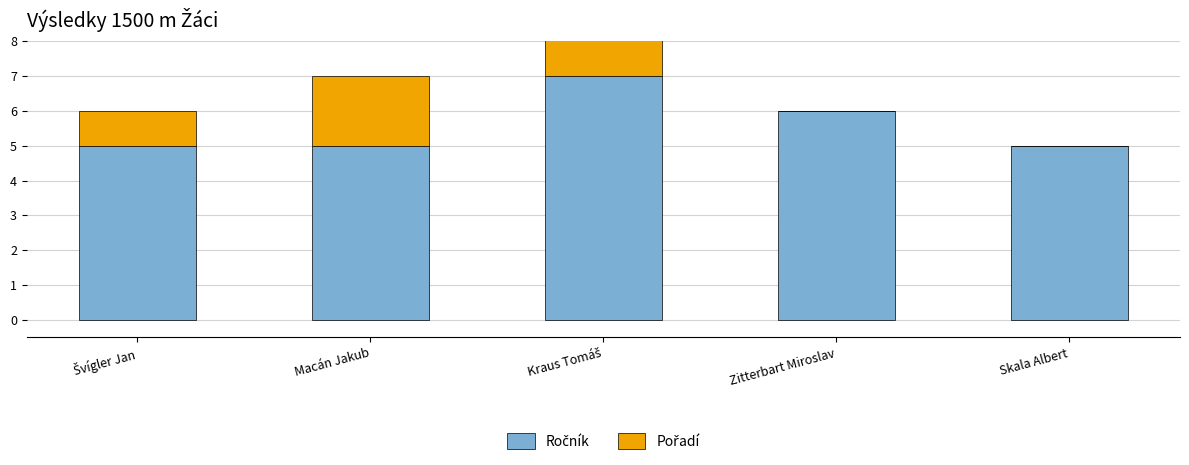

Reading right to left, transcribe all the data shown in this chart.

Ročník: 5	6	7	5	5
Pořadí: 0	0	3	2	1